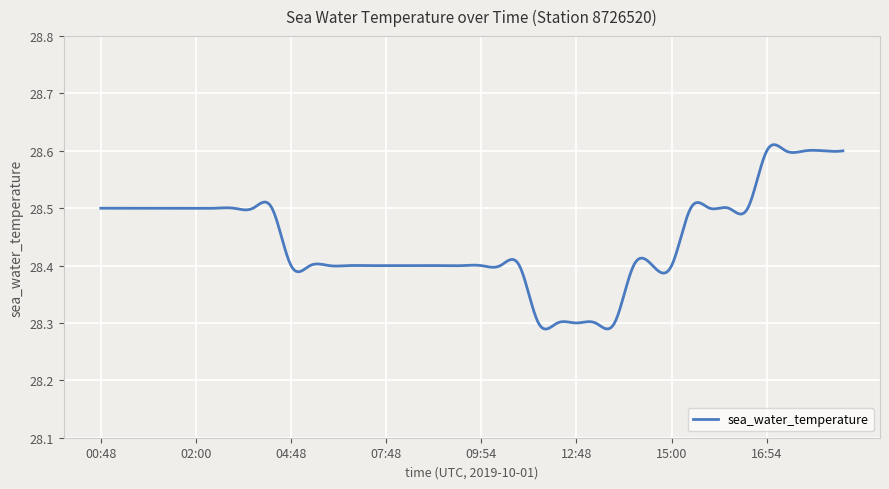

What is the difference between the maximum and minimum values?

0.3